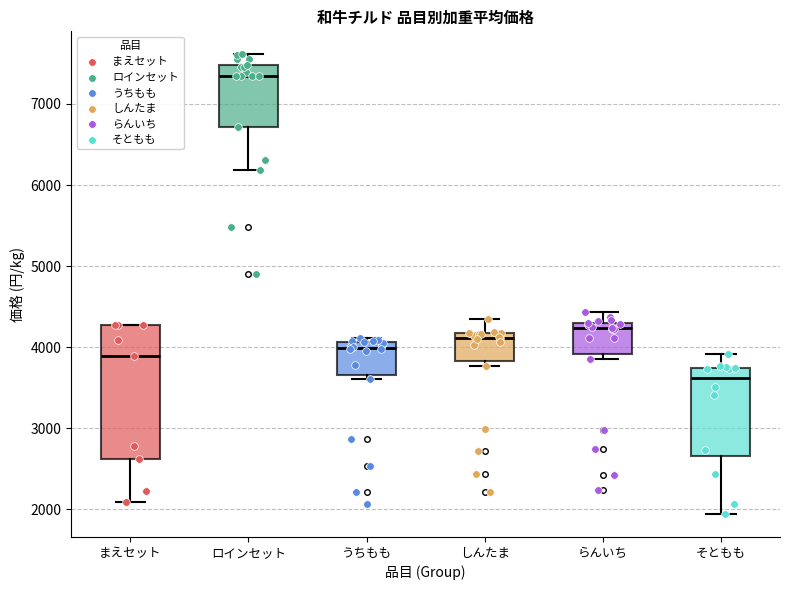

Reading left to right, read every box against the y-axis: the position of its median line, the range the box covers, and the ends of its whiskers. The values are not printed on the chart, so give them approximately, as read against the axis.

まえセット: median 3900, box 2600 to 4300, whiskers 2100 to 4300
ロインセット: median 7300, box 6700 to 7500, whiskers 6200 to 7600
うちもも: median 4000, box 3700 to 4100, whiskers 3600 to 4100 (just above the box's upper edge)
しんたま: median 4100, box 3800 to 4200, whiskers 3800 (just below the box's lower edge) to 4400
らんいち: median 4200, box 3900 to 4300, whiskers 3900 (just below the box's lower edge) to 4400
そともも: median 3600, box 2700 to 3700, whiskers 1900 to 3900